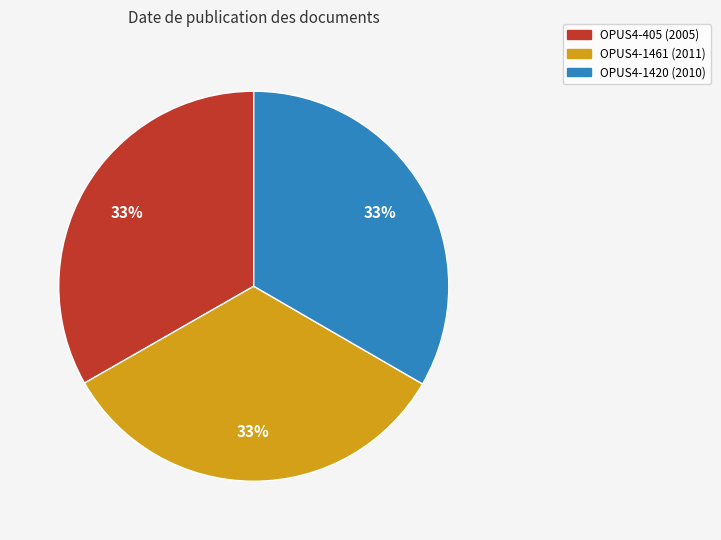

Does any single category account for the majority?

No